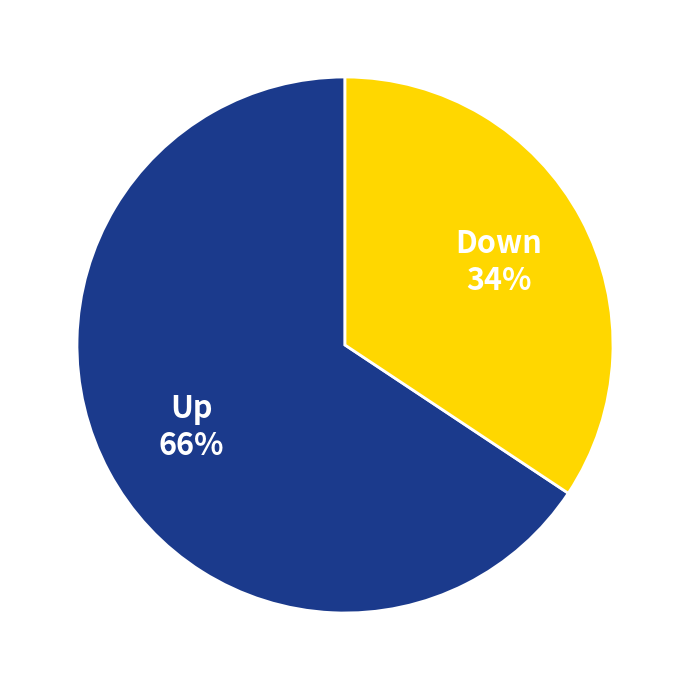

To the nearest percent, what is the average slice percentage?

50%